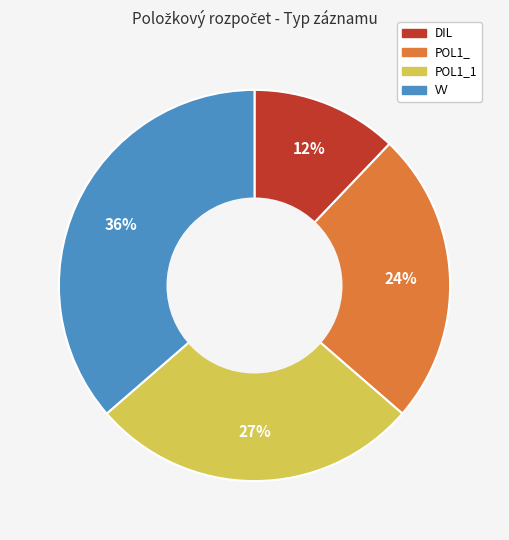

To the nearest percent, what is the average slice percentage?

25%